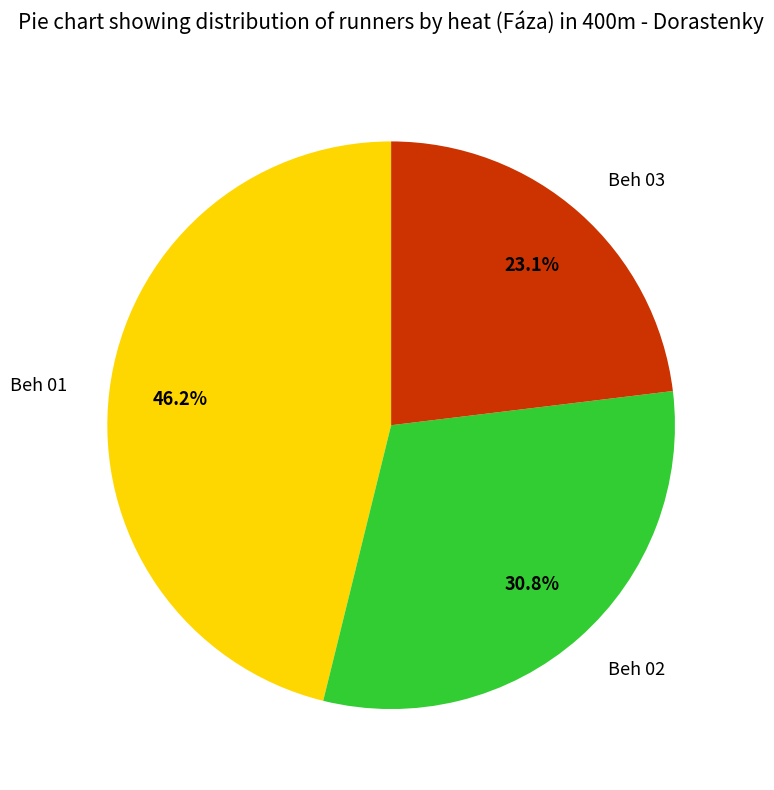

Which category has the biggest portion of the pie?

Beh 01